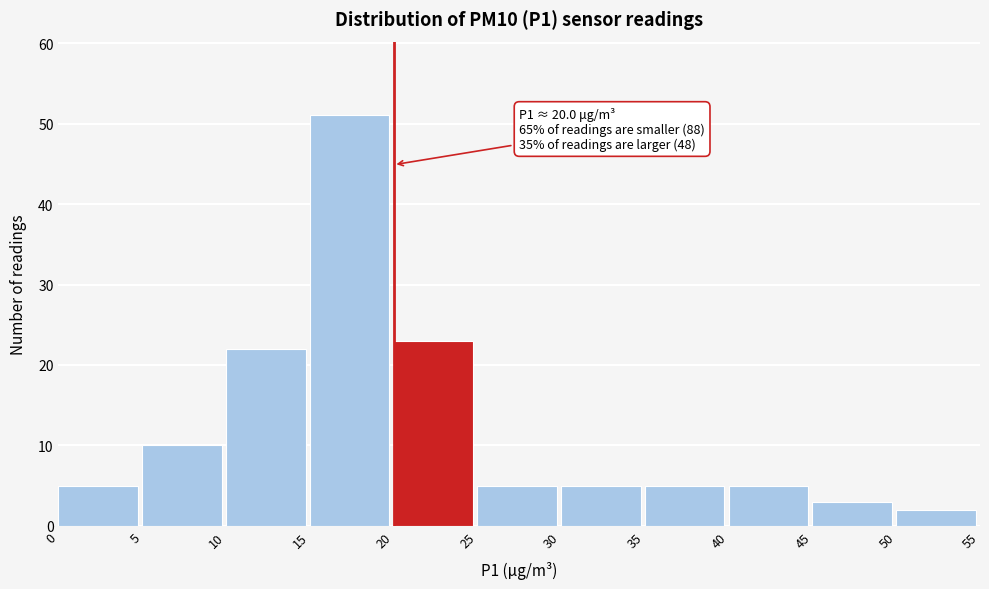

Which range on the x-axis has the tallest bar?

15 to 20